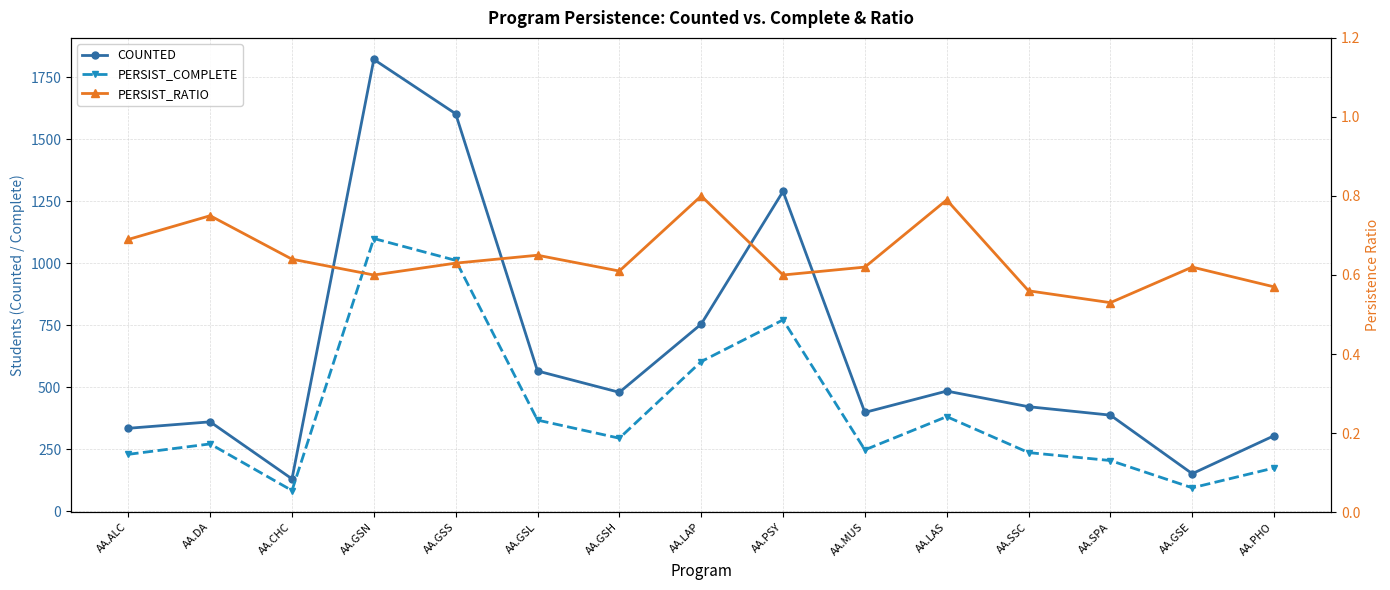

What are all the series names shown in the legend?

COUNTED, PERSIST_COMPLETE, PERSIST_RATIO